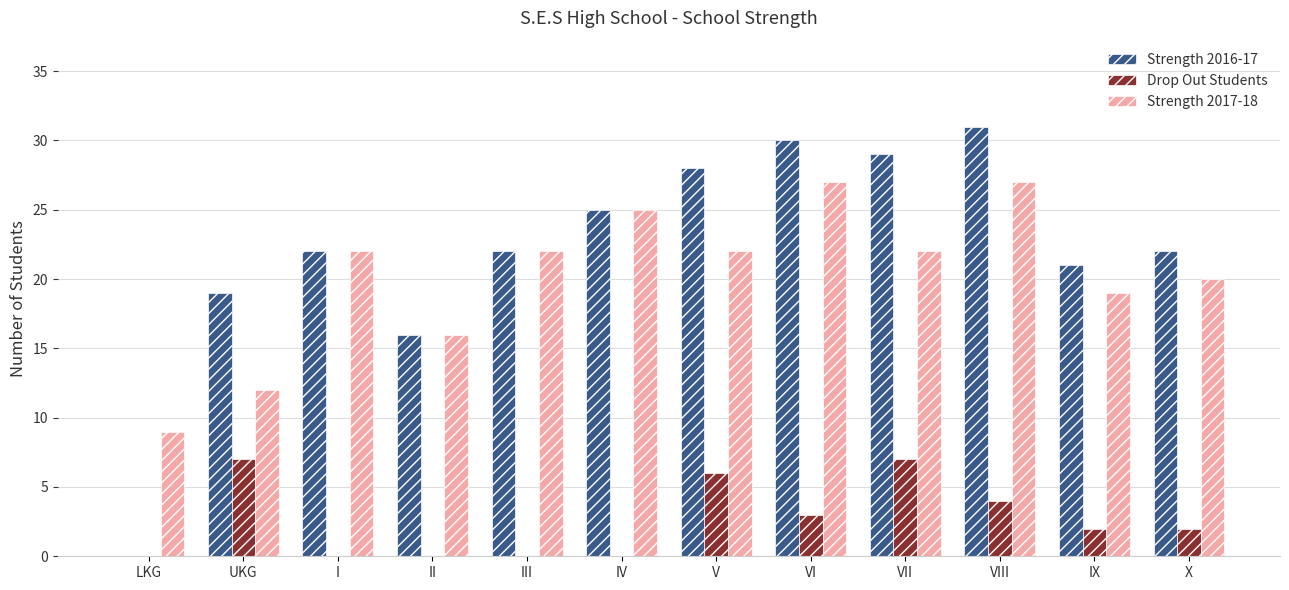

At which label is Strength 2016-17 closest to 15?

II